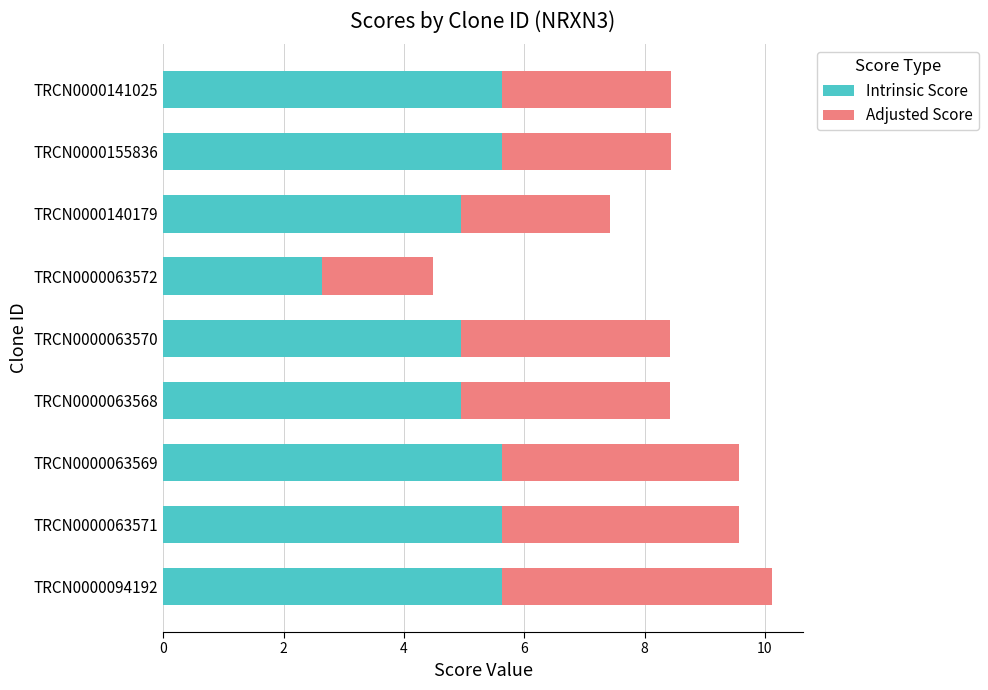

What is the minimum value for Intrinsic Score?

2.6